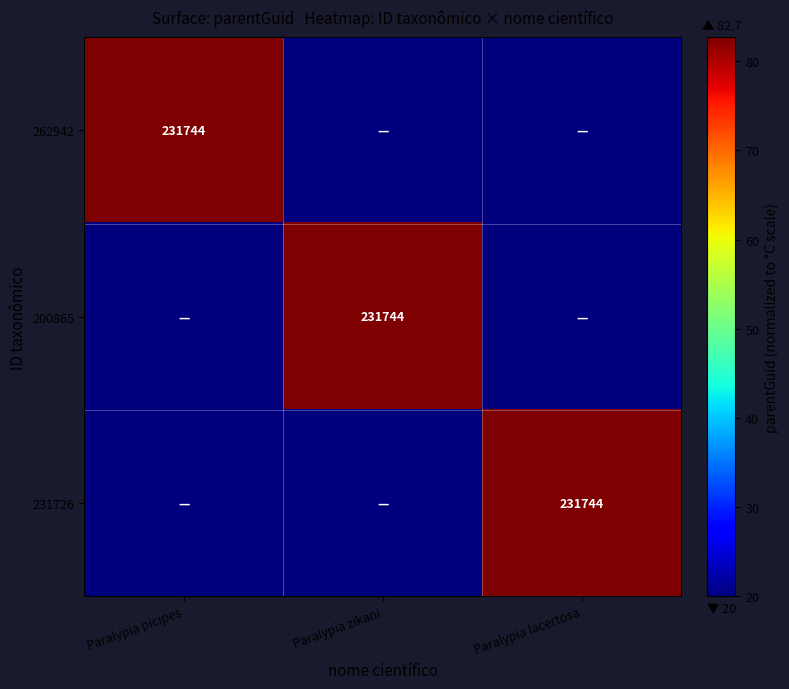

At how many categories does at least one series exceed 74?

3